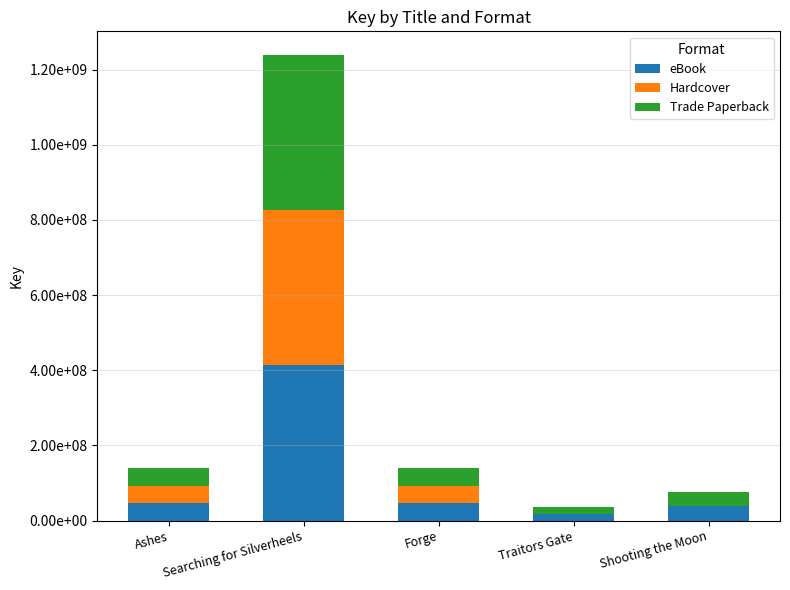

Between Searching for Silverheels and Ashes, which is larger?

Searching for Silverheels